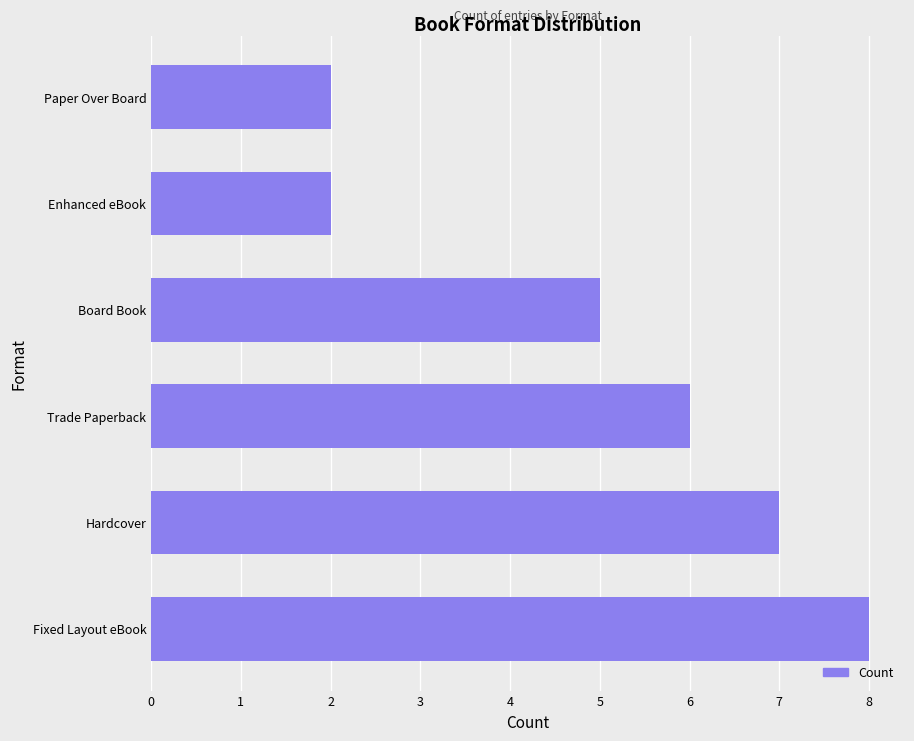

The chart shows a value of 5 at Board Book. True or false?

True